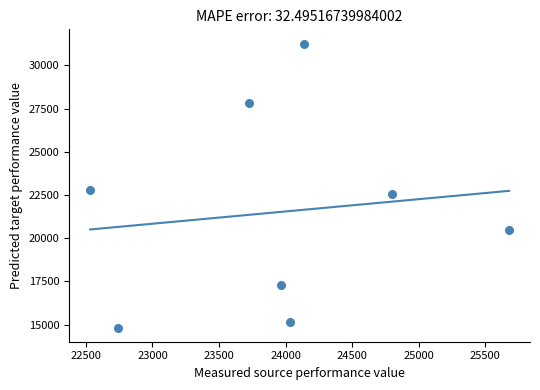

What is the range of Y values (max minus min)?

16440.0